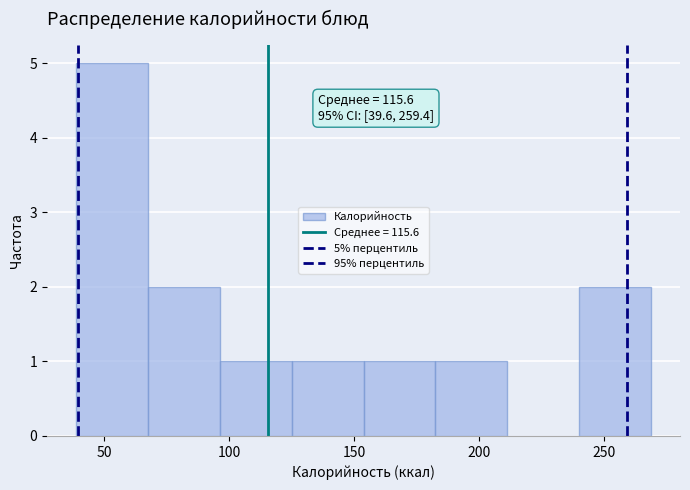

Over which range of the x-axis is the bar tallest?

40 to 65